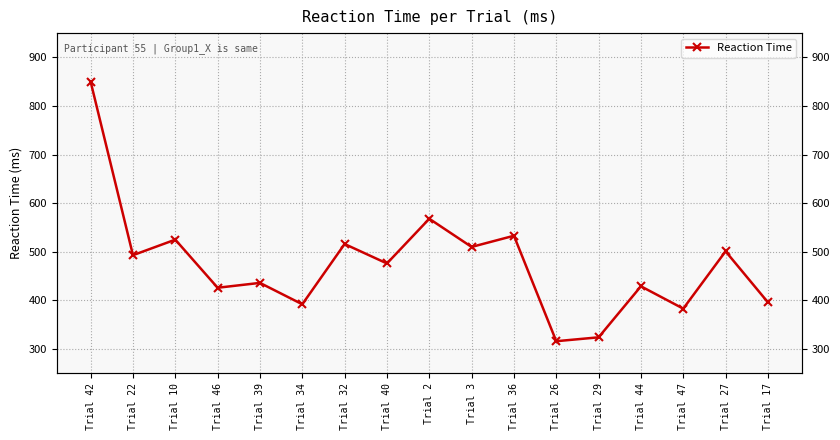

At which category does the chart reach its peak across all series?

Trial 42